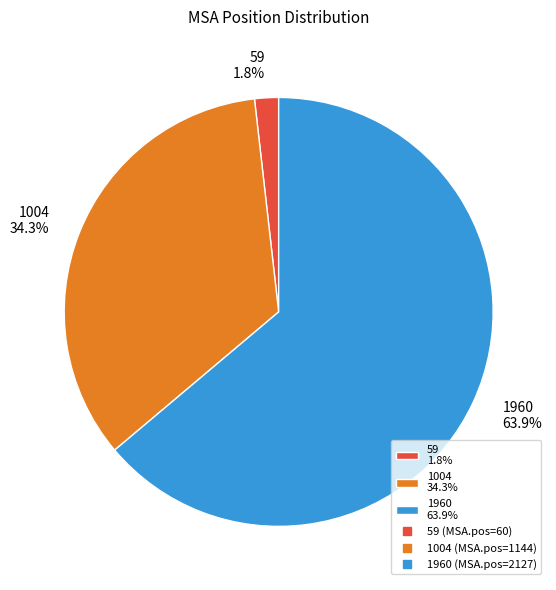

What is the total percentage of 59 and 1960?

65.7%